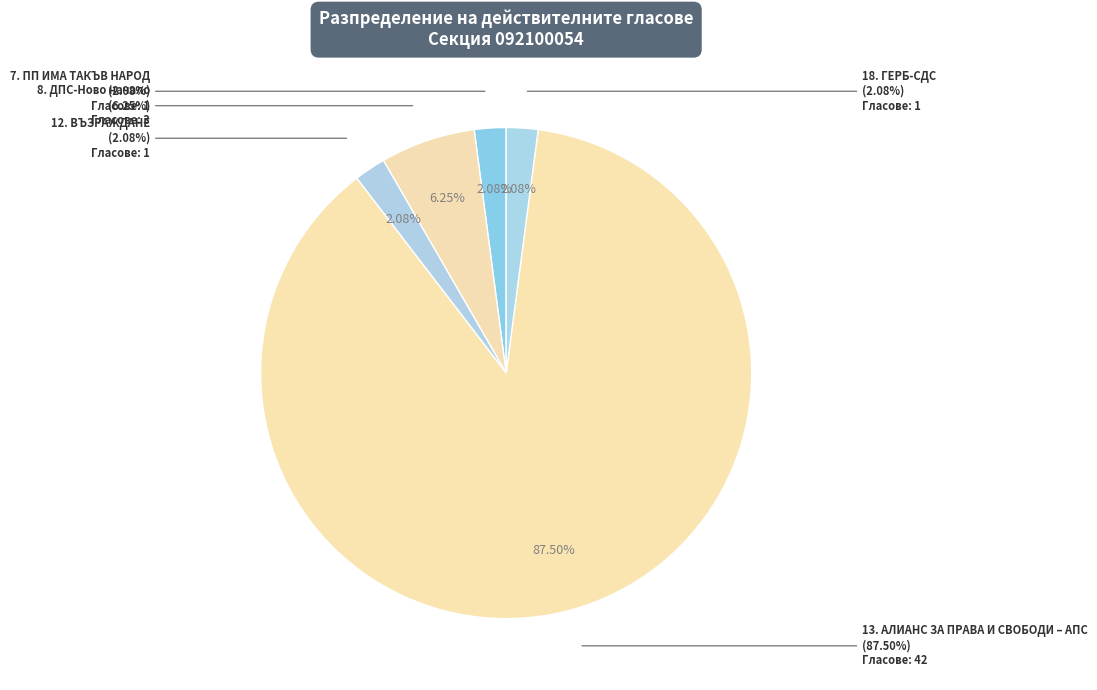

Which slice is the largest?

13. АЛИАНС ЗА ПРАВА И СВОБОДИ – АПС